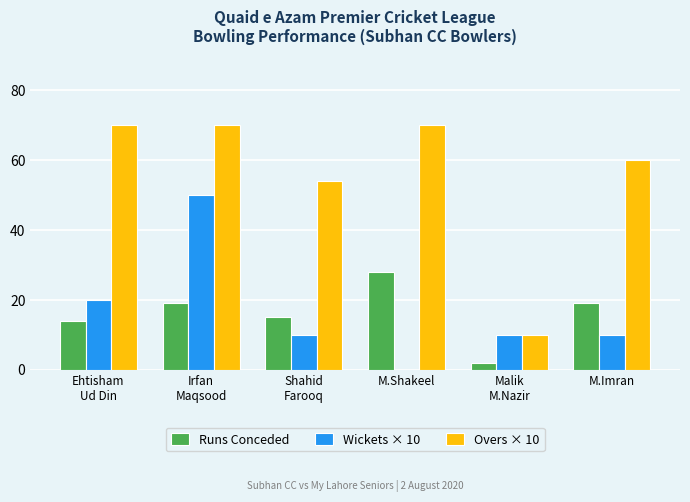

At which label is Wickets × 10 closest to 25?

Ehtisham
Ud Din